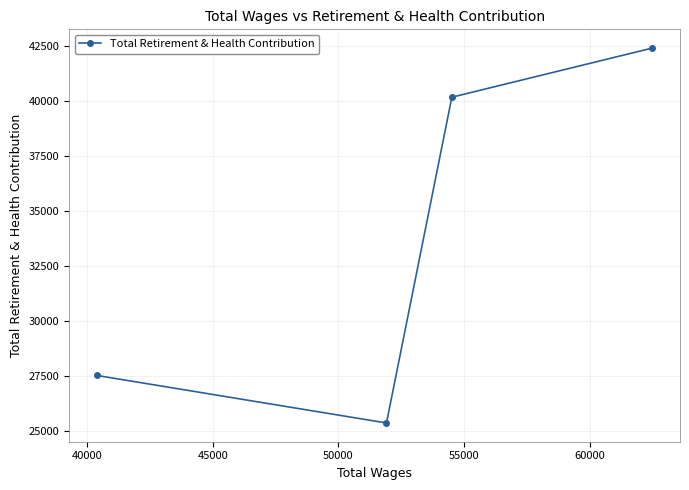

What is the greatest value displayed?

42422